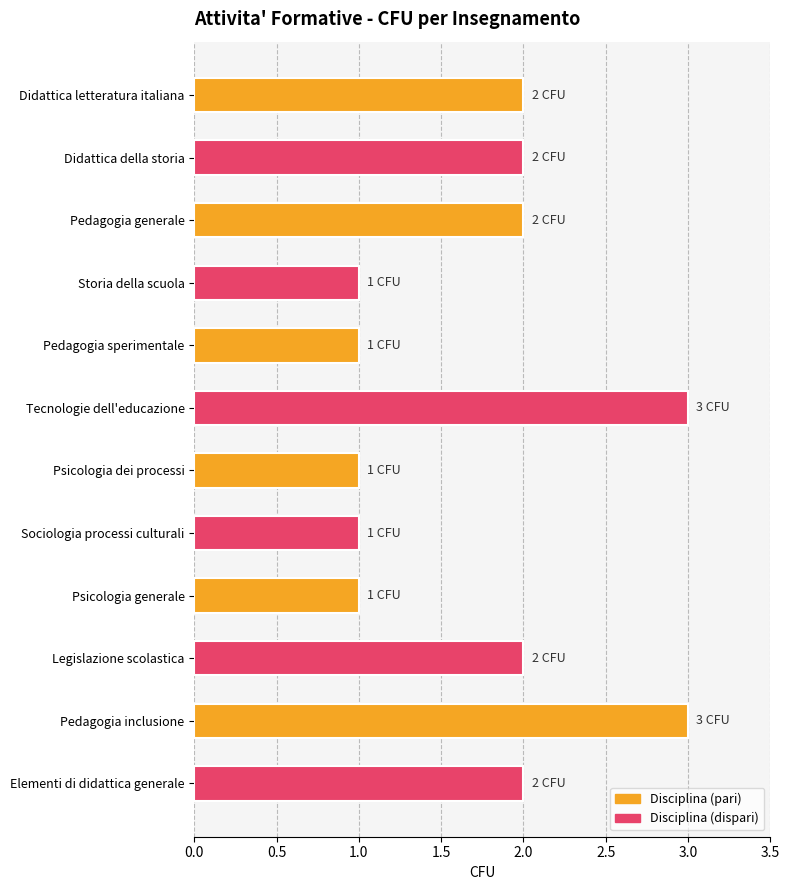

What is the sum of all values?

21